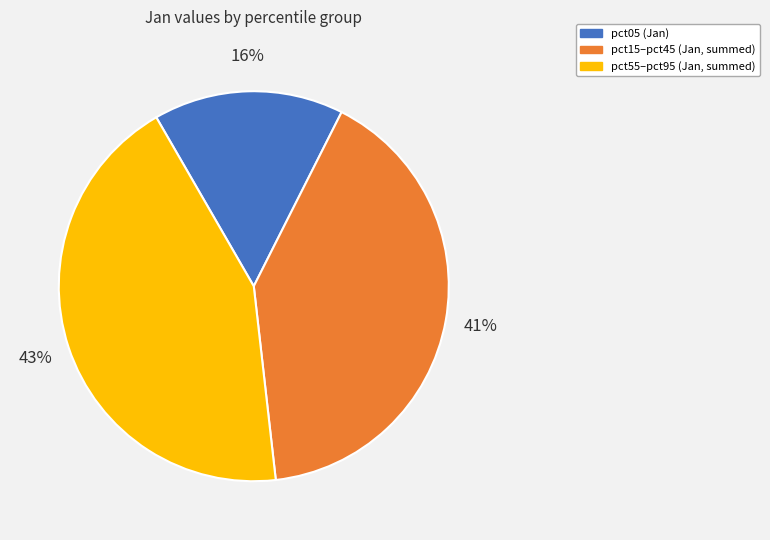

To the nearest percent, what is the average slice percentage?

33%